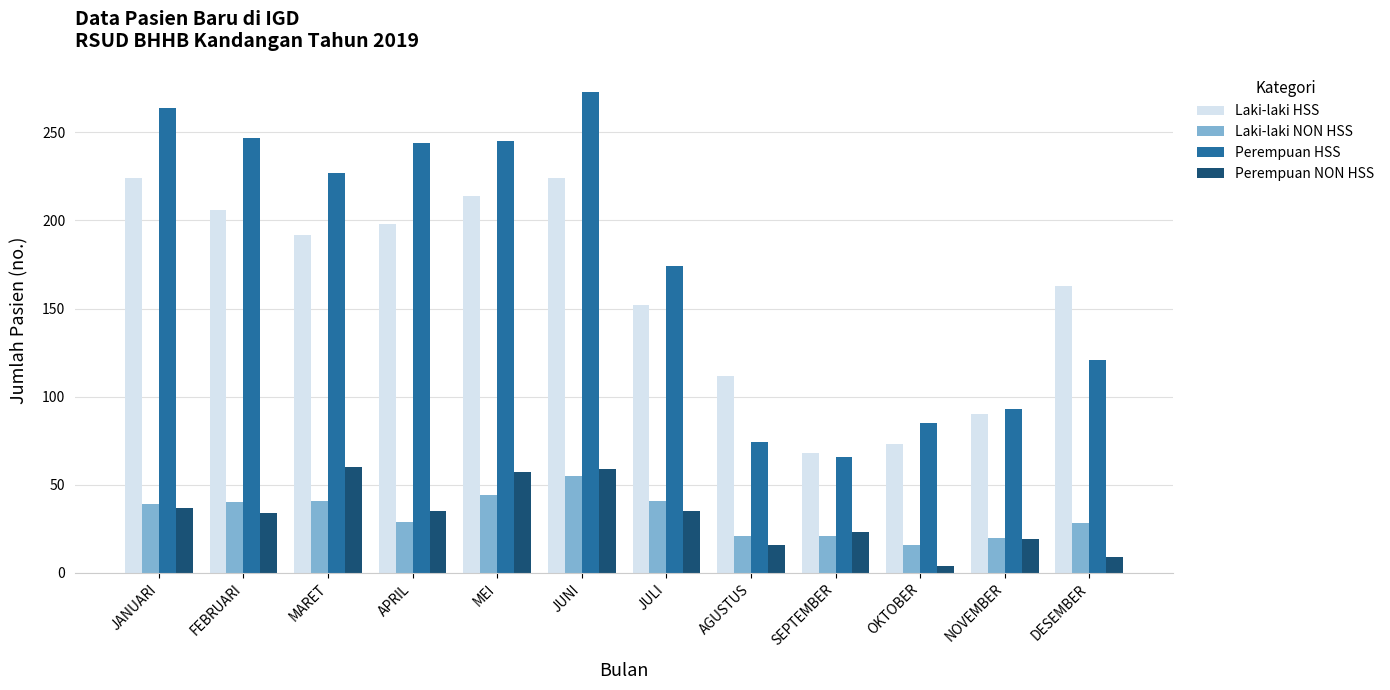

What is the difference between the Perempuan HSS values at OKTOBER and JULI?

89